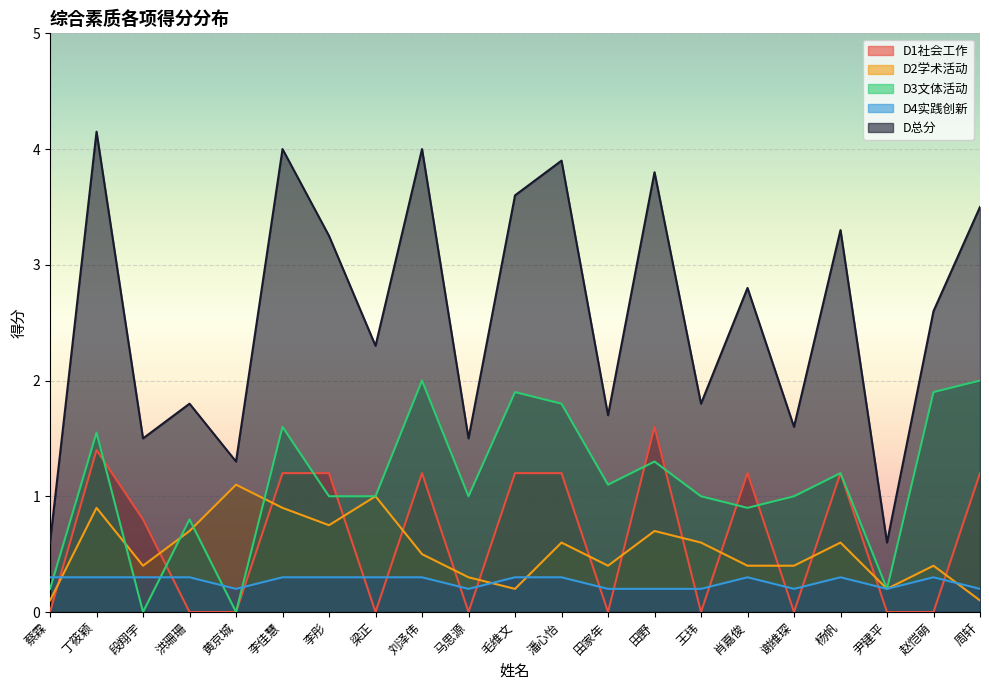

Which series changed the most between 李佳慧 and 赵恺萌?

D总分